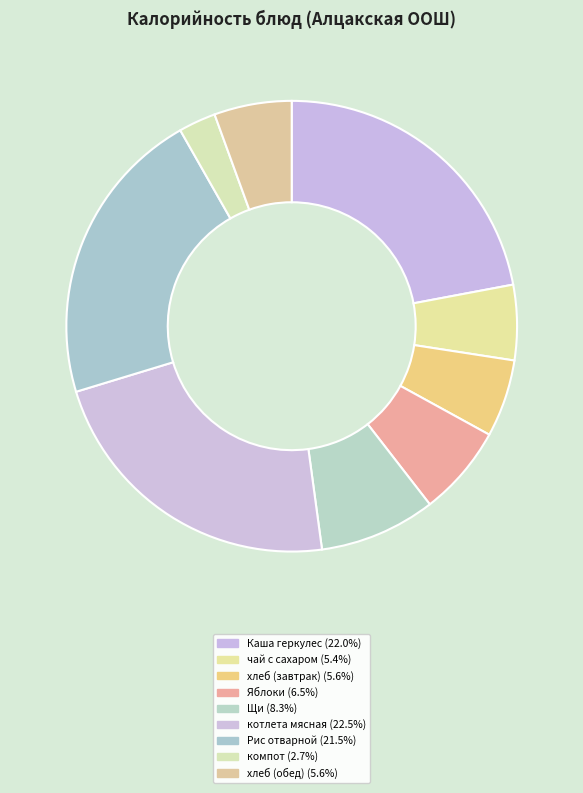

Does хлеб (обед) account for over 50% of the chart?

No